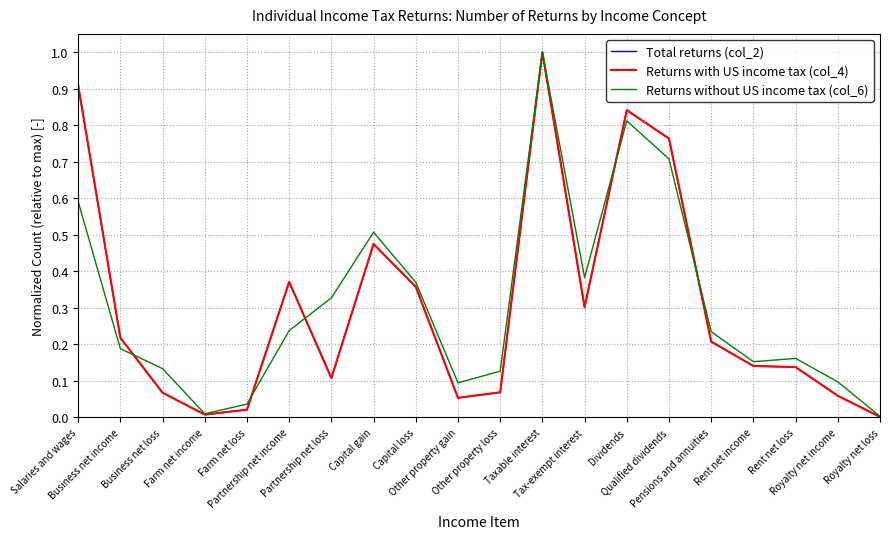

What is the total value across all series at Business net income?

0.6